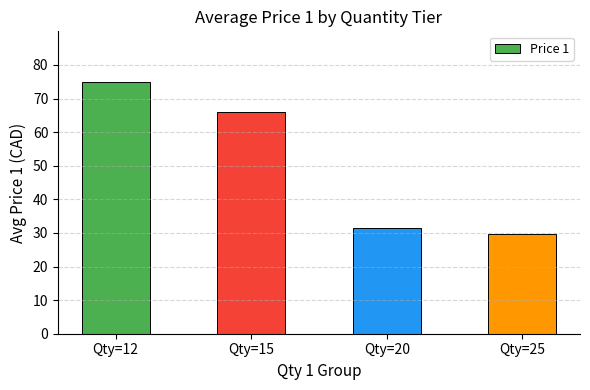

List the labels in order of value, largest first.

Qty=12, Qty=15, Qty=20, Qty=25